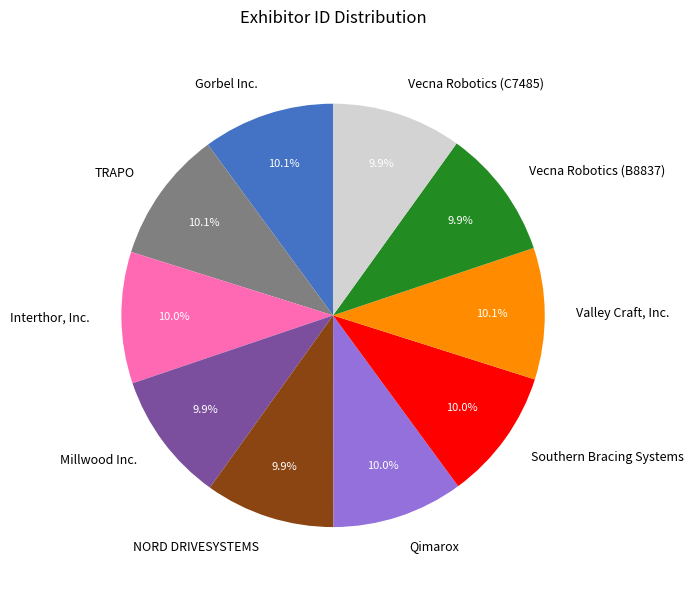

Is there any slice that represents more than half of the pie?

No